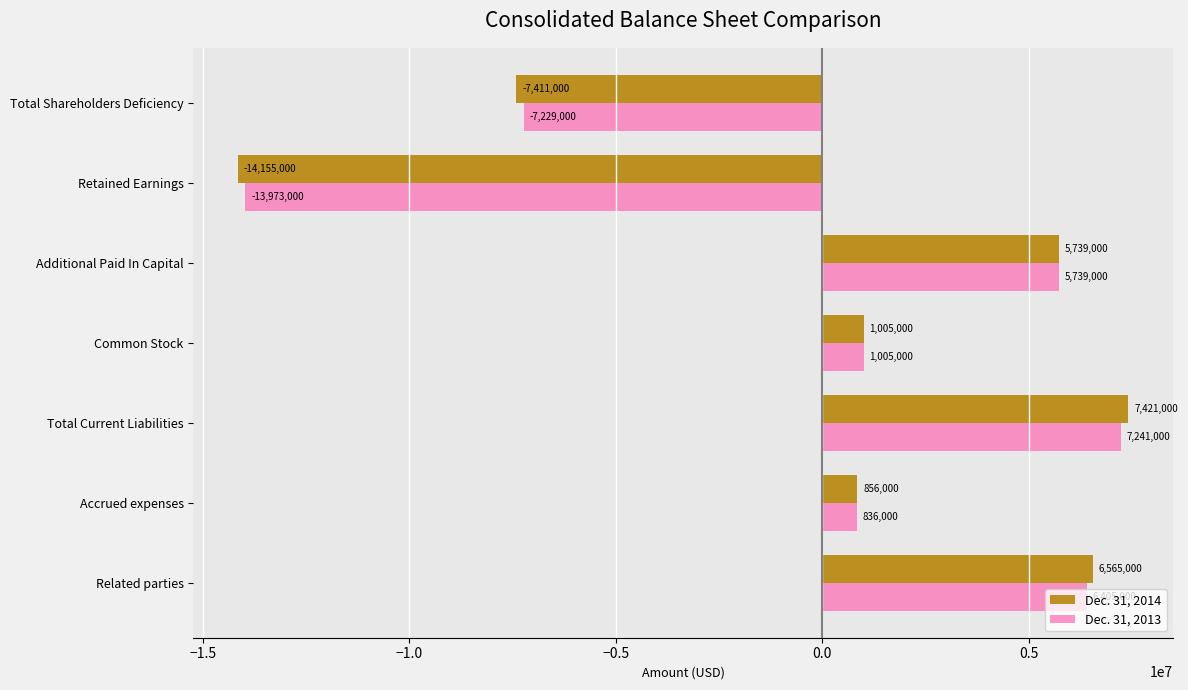

At how many categories does at least one series exceed 342624?

5